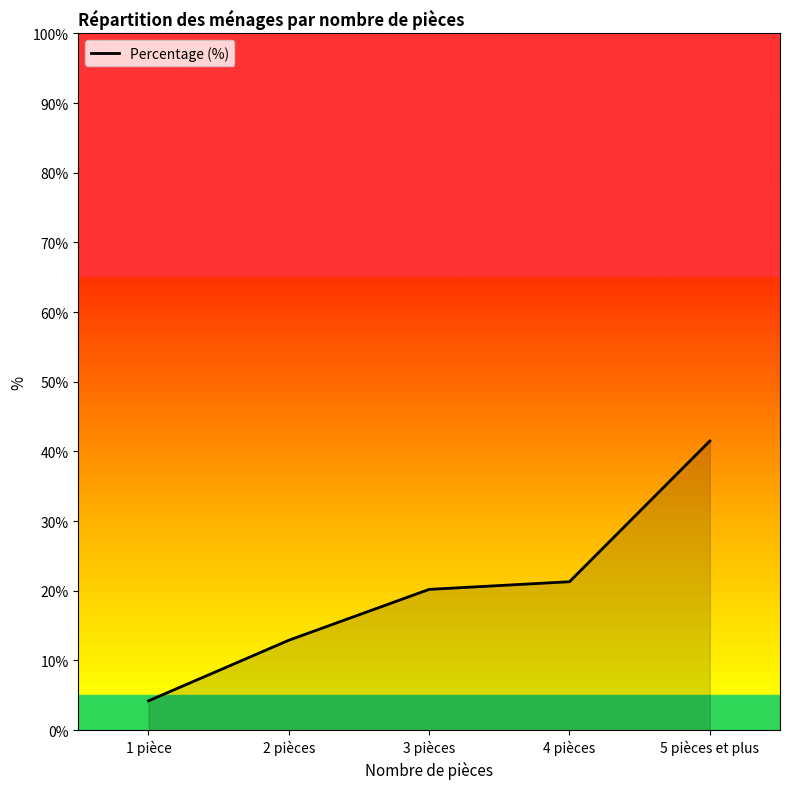

What is the smallest value displayed?

4.2